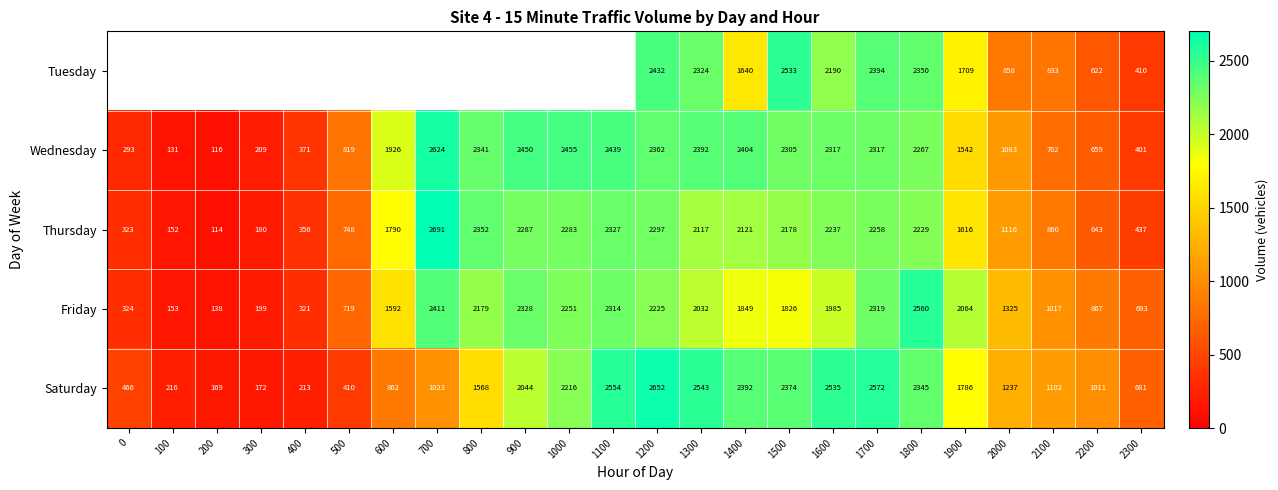

Is it true that Friday equals 416 at 1600?

False